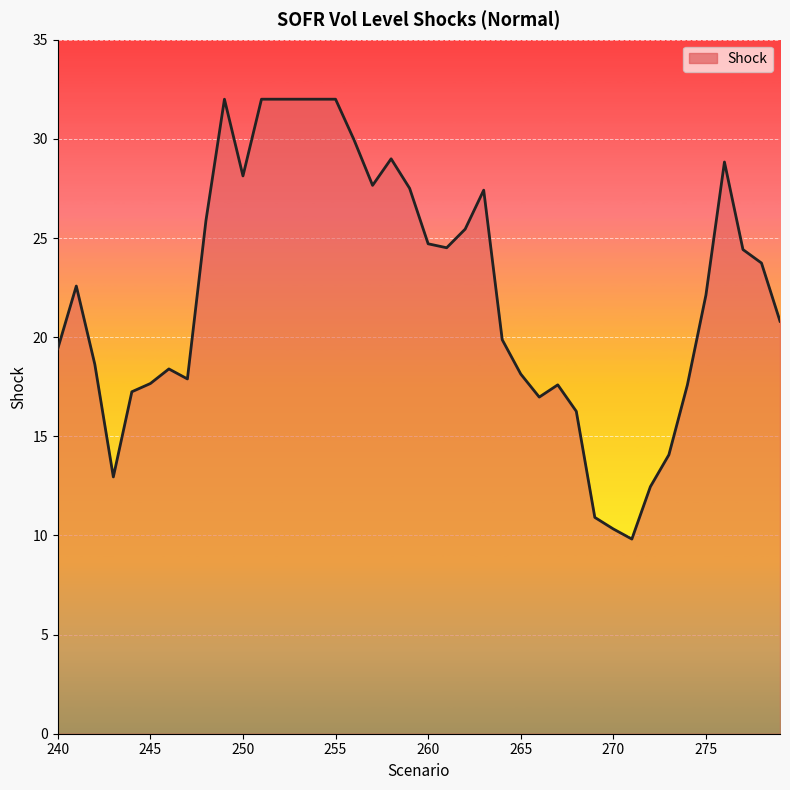

What is the minimum value shown in the chart?

9.8